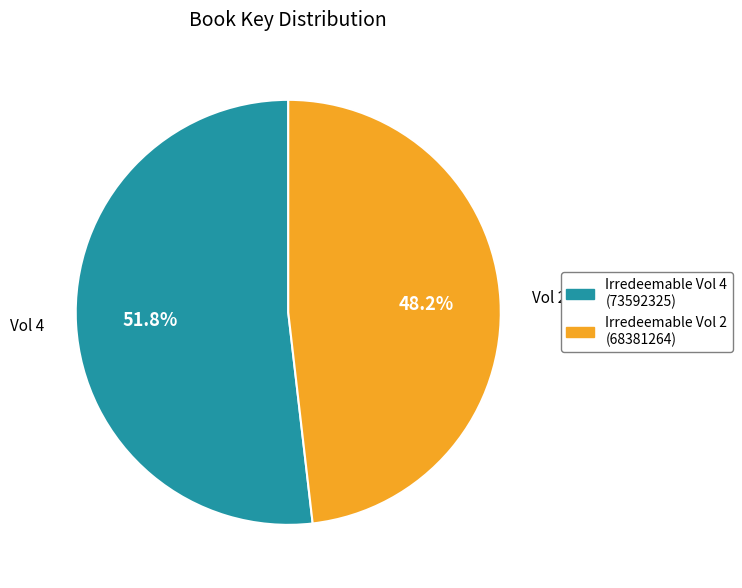

Does any single category account for the majority?

Yes